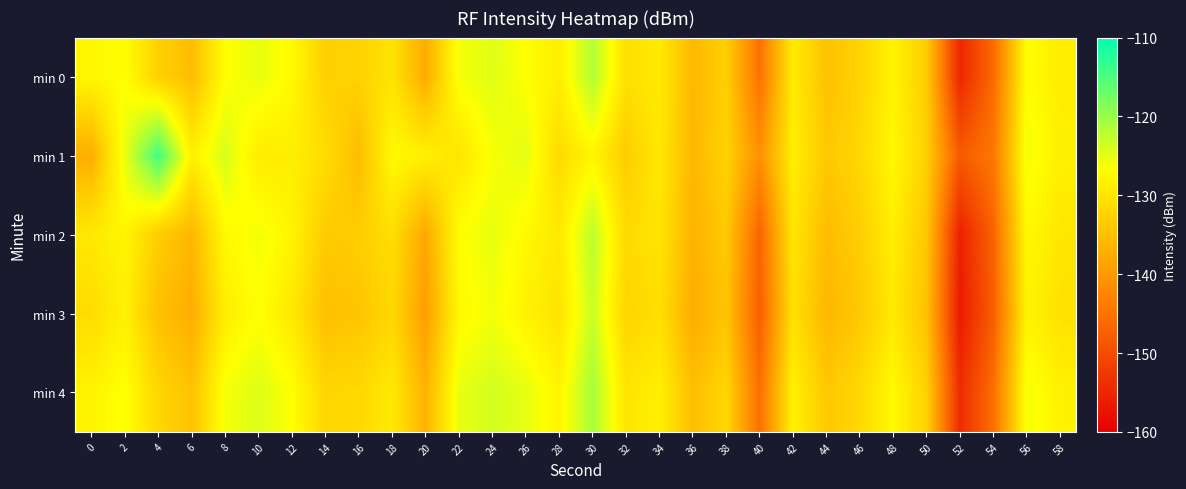

Reading left to right, extract all data points from this chart.

min 0: 0=-127.7	2=-126.8	4=-132.6	6=-135.3	8=-126.8	10=-125.2	12=-127.4	14=-132.7	16=-132.4	18=-130.2	20=-137.4	22=-126.0	24=-124.6	26=-126.8	28=-128.8	30=-121.6	32=-130.7	34=-129.3	36=-135.8	38=-132.9	40=-145.1	42=-129.2	44=-134.6	46=-132.4	48=-128.0	50=-133.3	52=-154.8	54=-146.2	56=-126.7	58=-129.0
min 1: 0=-137.2	2=-125.3	4=-114.3	6=-128.5	8=-124.0	10=-129.1	12=-128.9	14=-131.1	16=-135.4	18=-127.3	20=-128.5	22=-130.1	24=-126.3	26=-124.8	28=-131.5	30=-127.9	32=-133.2	34=-129.6	36=-136.1	38=-132.4	40=-141.0	42=-128.7	44=-133.8	46=-131.9	48=-127.5	50=-132.8	52=-148.2	54=-144.3	56=-125.9	58=-128.5
min 2: 0=-129.5	2=-127.8	4=-133.2	6=-136.1	8=-127.4	10=-125.9	12=-128.1	14=-133.5	16=-133.0	18=-130.9	20=-138.1	22=-126.7	24=-125.2	26=-127.5	28=-129.5	30=-122.3	32=-131.4	34=-130.1	36=-136.5	38=-133.6	40=-146.8	42=-129.9	44=-135.3	46=-133.1	48=-128.8	50=-134.0	52=-155.6	54=-147.0	56=-127.4	58=-129.8
min 3: 0=-131.2	2=-128.5	4=-134.8	6=-137.3	8=-128.9	10=-126.7	12=-129.6	14=-134.8	16=-134.2	18=-131.8	20=-139.2	22=-127.5	24=-125.9	26=-128.3	28=-130.3	30=-123.1	32=-132.1	34=-130.8	36=-137.3	38=-134.3	40=-147.5	42=-130.6	44=-136.0	46=-133.8	48=-129.5	50=-134.7	52=-156.3	54=-147.7	56=-128.1	58=-130.5
min 4: 0=-128.1	2=-126.4	4=-131.9	6=-134.6	8=-126.1	10=-124.4	12=-126.7	14=-132.0	16=-131.6	18=-129.4	20=-136.6	22=-125.2	24=-123.8	26=-125.0	28=-128.0	30=-120.9	32=-130.0	34=-128.6	36=-135.0	38=-131.9	40=-145.3	42=-128.4	44=-133.8	46=-131.7	48=-127.3	50=-132.6	52=-154.1	54=-145.5	56=-126.0	58=-128.3